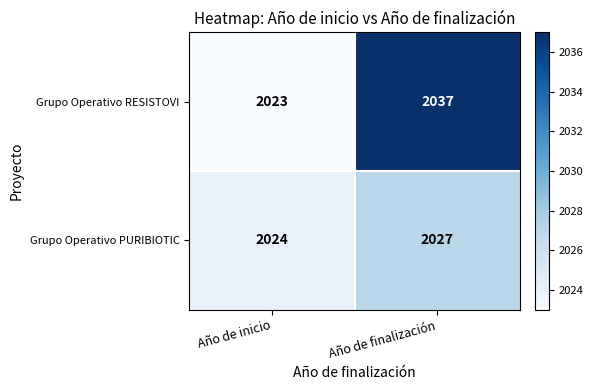

Reading left to right, list all the values displayed in this chart.

Grupo Operativo RESISTOVI: 2023	2037
Grupo Operativo PURIBIOTIC: 2024	2027